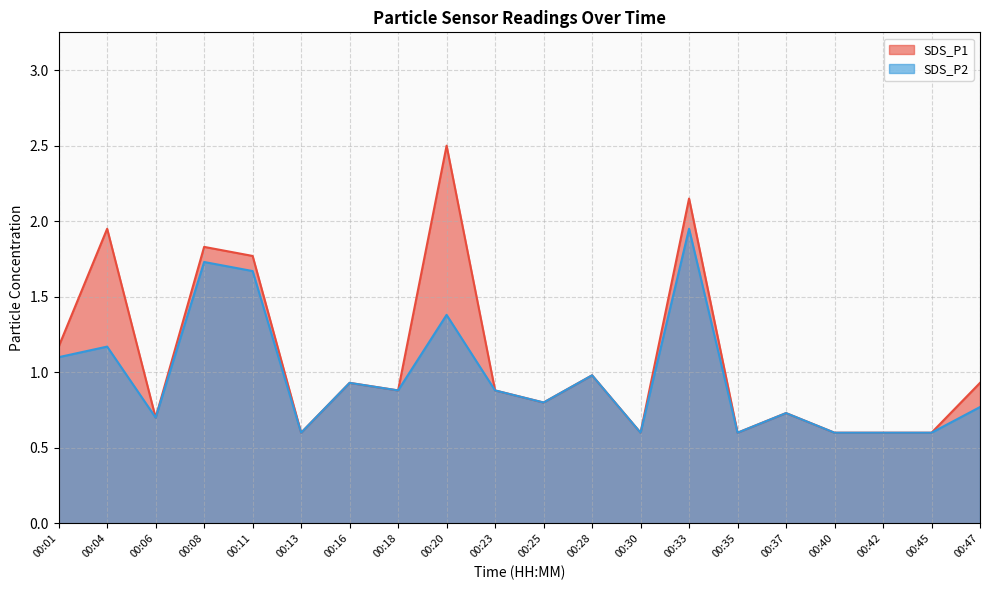

In SDS_P2, how many points are lower than both neighbors (excluding endpoints)?

6